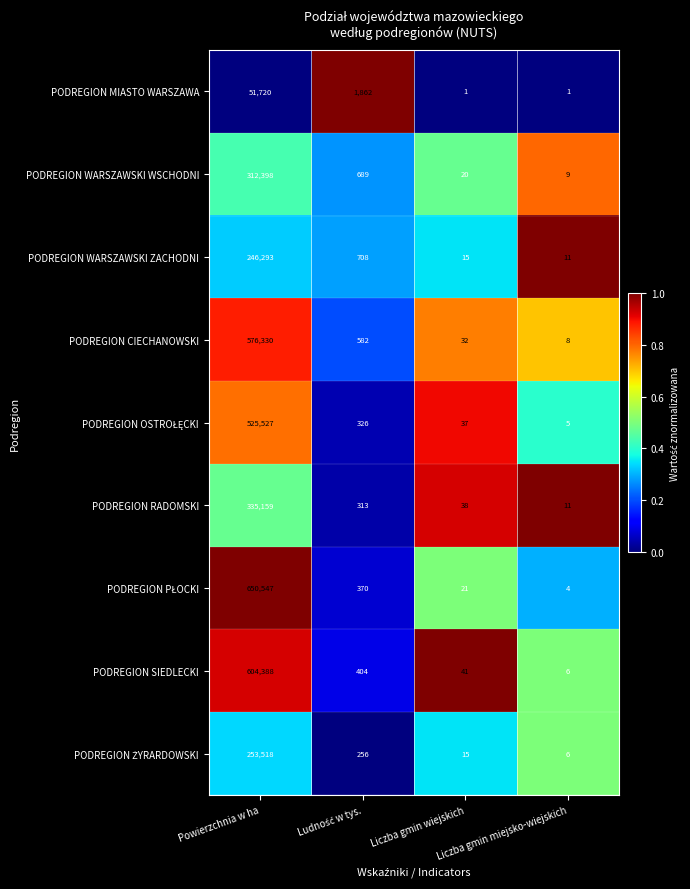

What is the maximum value shown in the chart?

650547